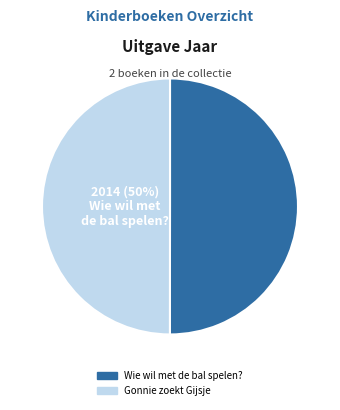

Approximately how many times larger is the value at Wie wil met de bal spelen? compared to Gonnie zoekt Gijsje?

1.0